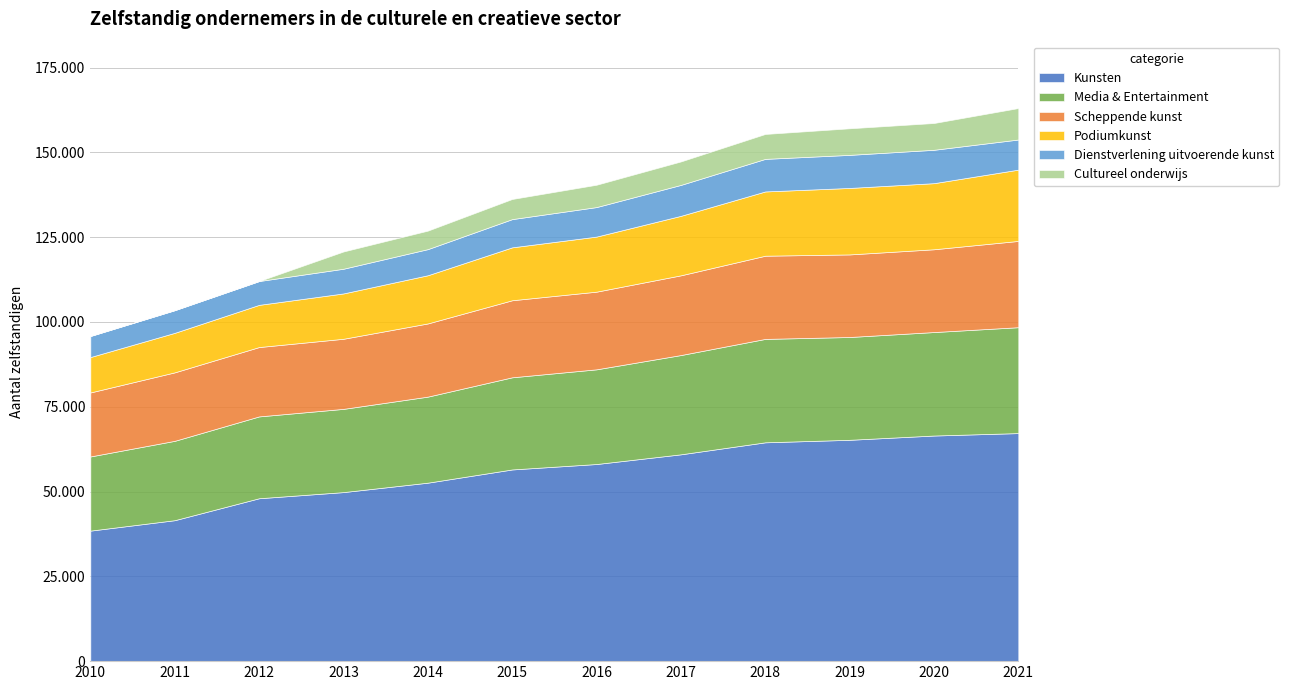

Reading left to right, what are all the values shown in this chart?

Kunsten: 38480	41560	48030	49840	52620	56520	58120	60980	64520	65260	66520	67240
Media & Entertainment: 21870	23400	24130	24540	25370	27170	27920	29270	30490	30310	30510	31220
Scheppende kunst: 18870	20190	20450	20670	21580	22720	22900	23510	24530	24350	24410	25440
Podiumkunst: 10440	11650	12440	13370	14210	15600	16240	17540	18950	19600	19490	21020
Dienstverlening uitvoerende kunst: 6210	6680	7020	7280	7700	8320	8700	9120	9600	9750	9840	8880
Cultureel onderwijs: 0	0	0	5090	5460	5940	6590	6920	7350	7840	7900	9280